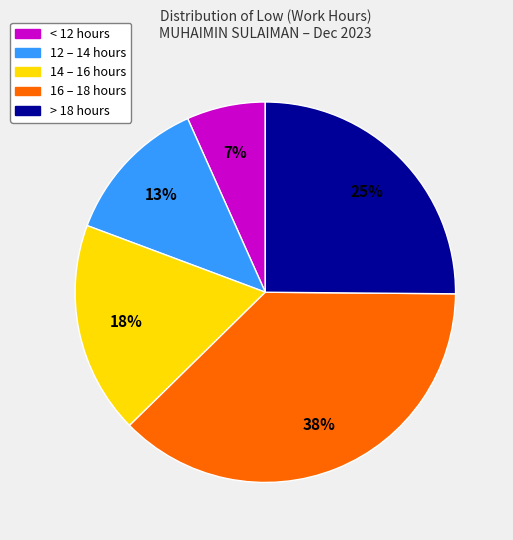

Does any single category account for the majority?

No